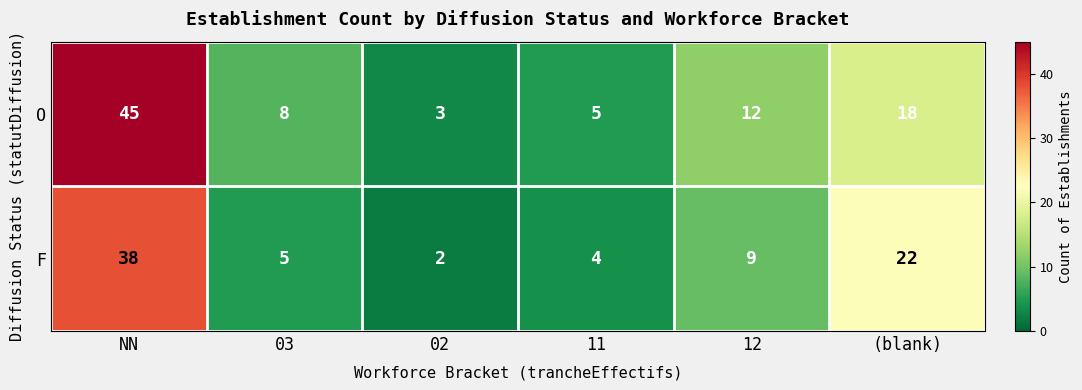

What is the difference between the maximum and second lowest values in the O series?

40